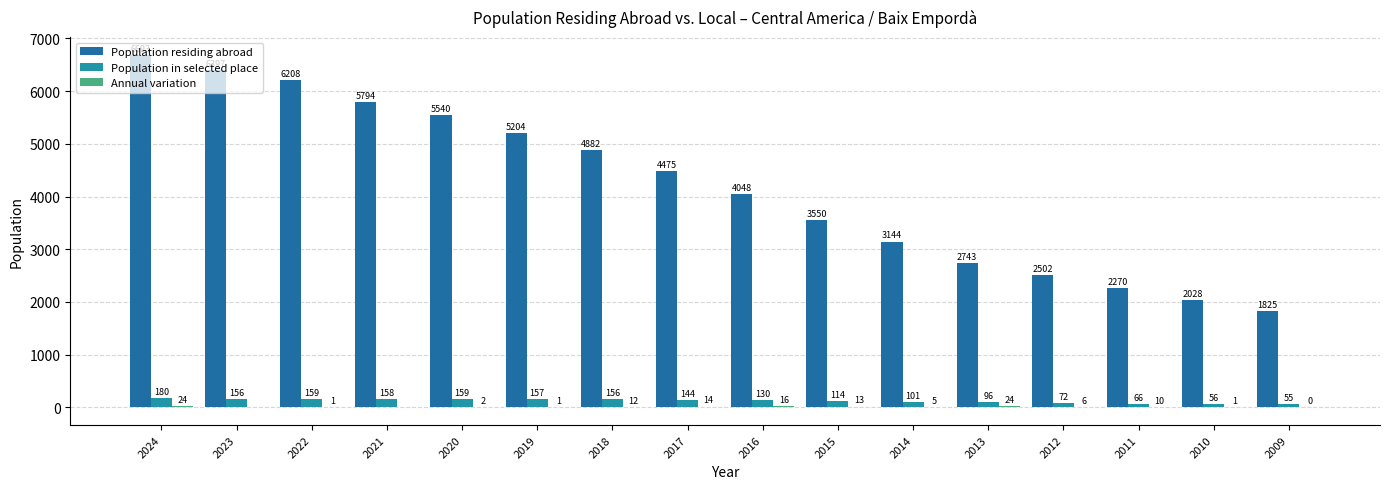

How many groups of bars are there?

16